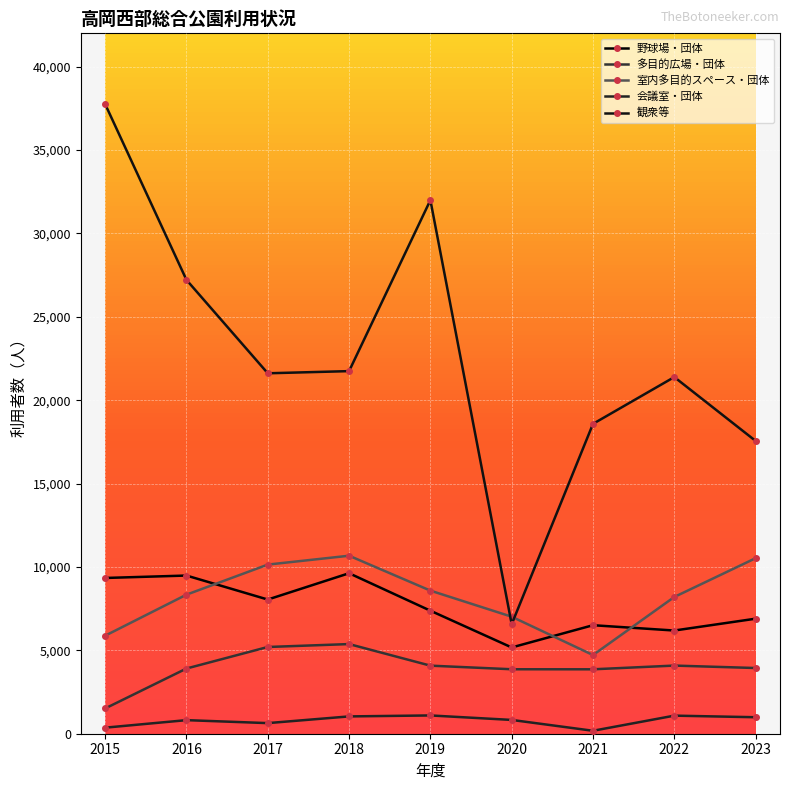

True or false: 多目的広場・団体 and 会議室・団体 cross at least once.

False